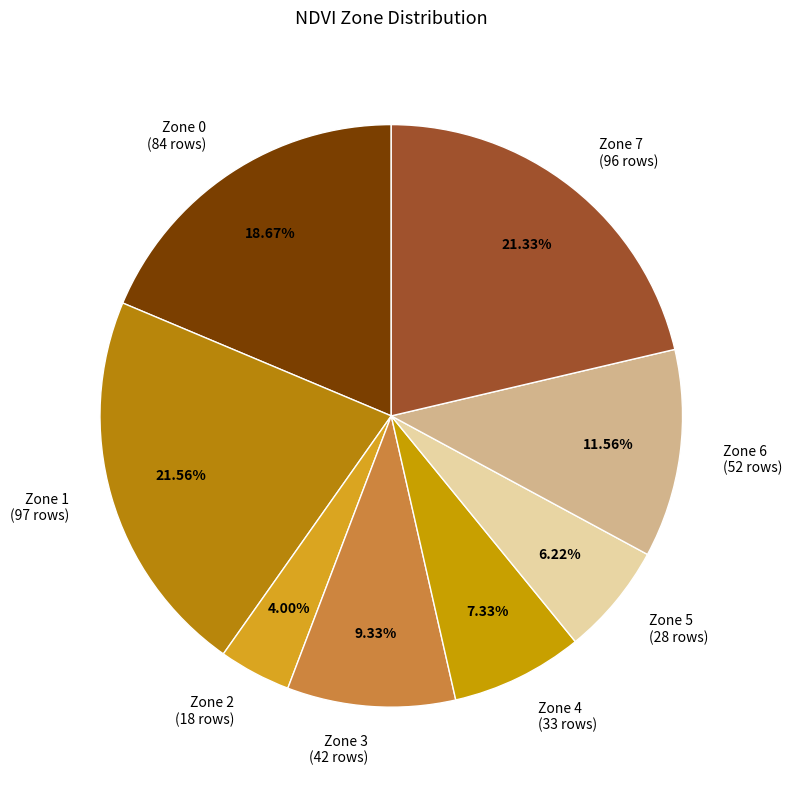

To the nearest percent, what percentage of the pie is Zone 1?

22%